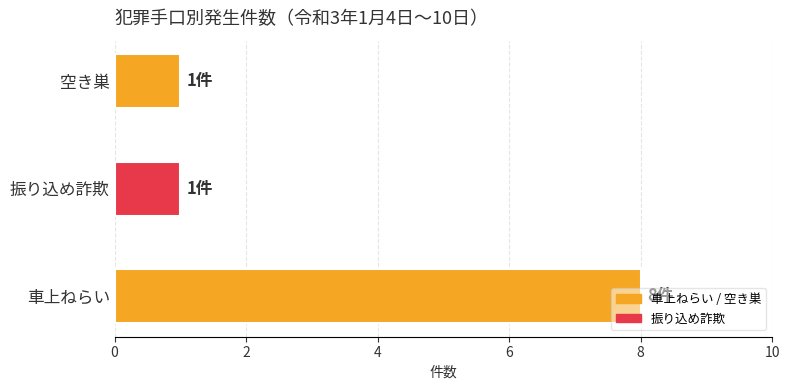

What is the approximate value at 車上ねらい?

8